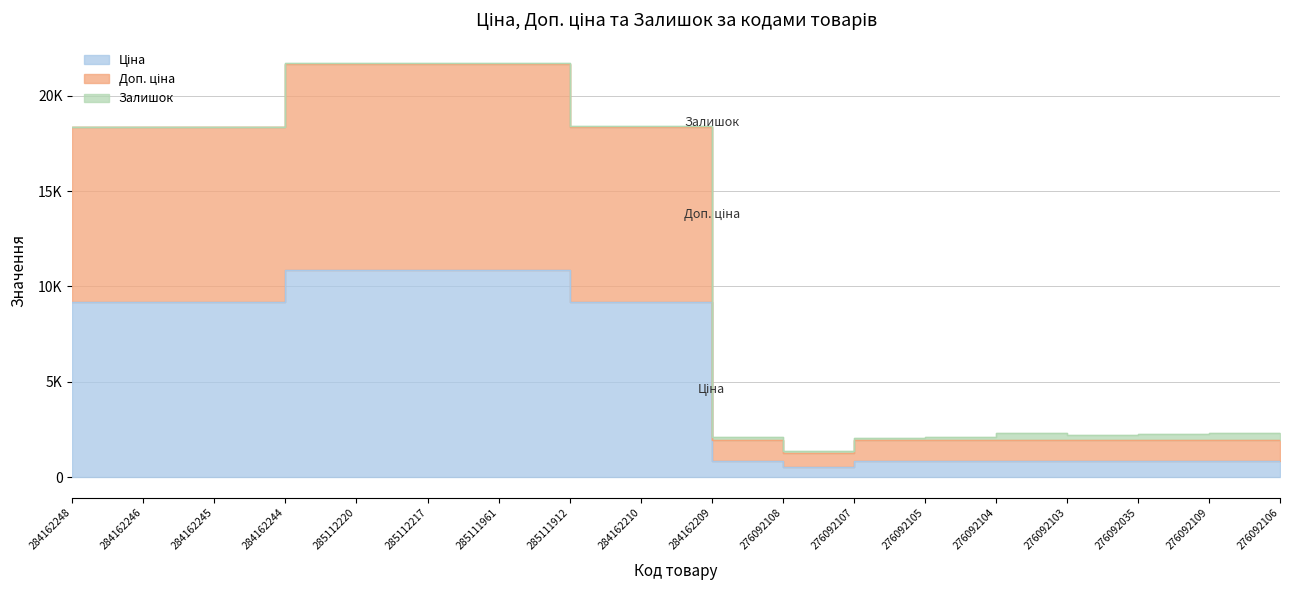

What is the difference between the highest and lowest values at 276092103?

1114.0